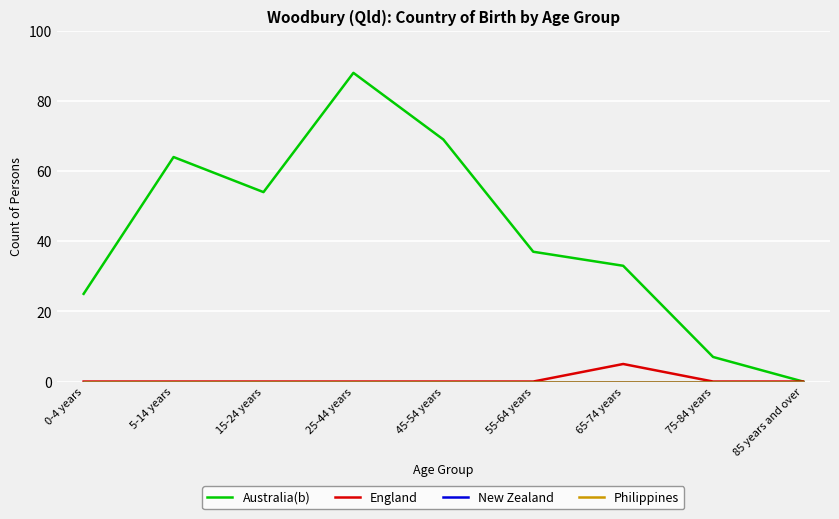

Between 45-54 years and 65-74 years, which series saw the biggest shift?

Australia(b)